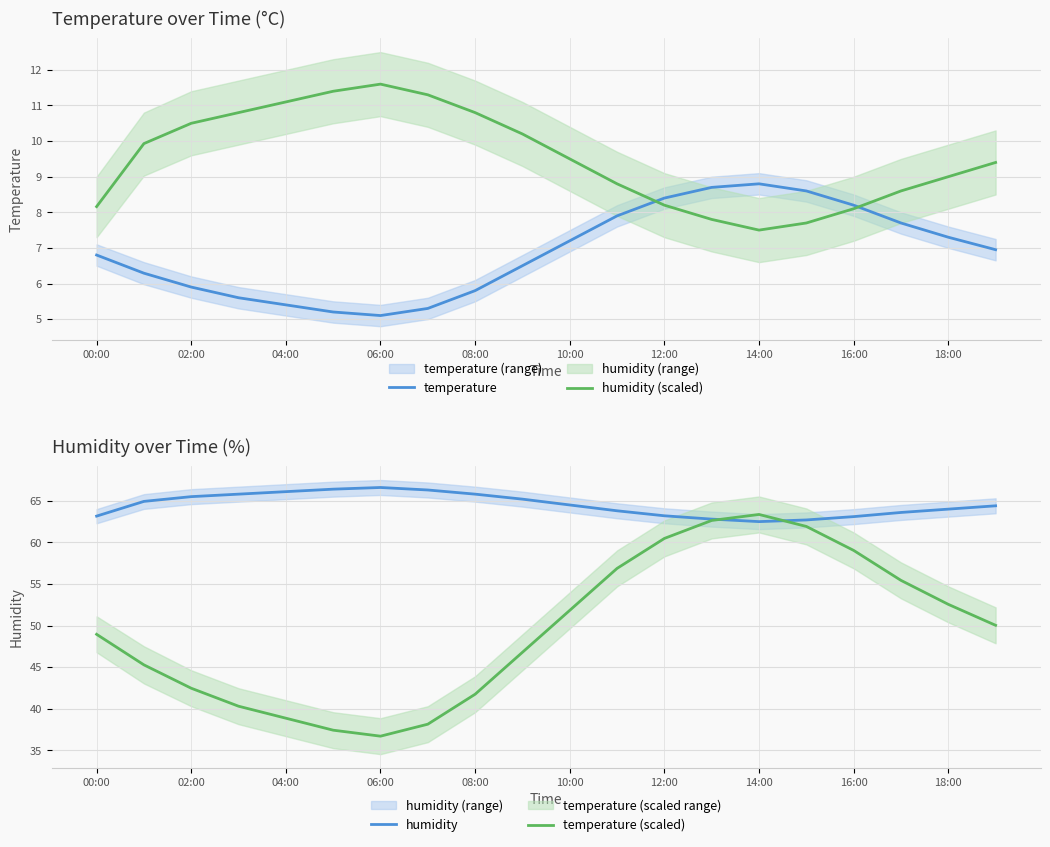

The humidity (scaled) series shows 10.8 at 08:00. True or false?

True